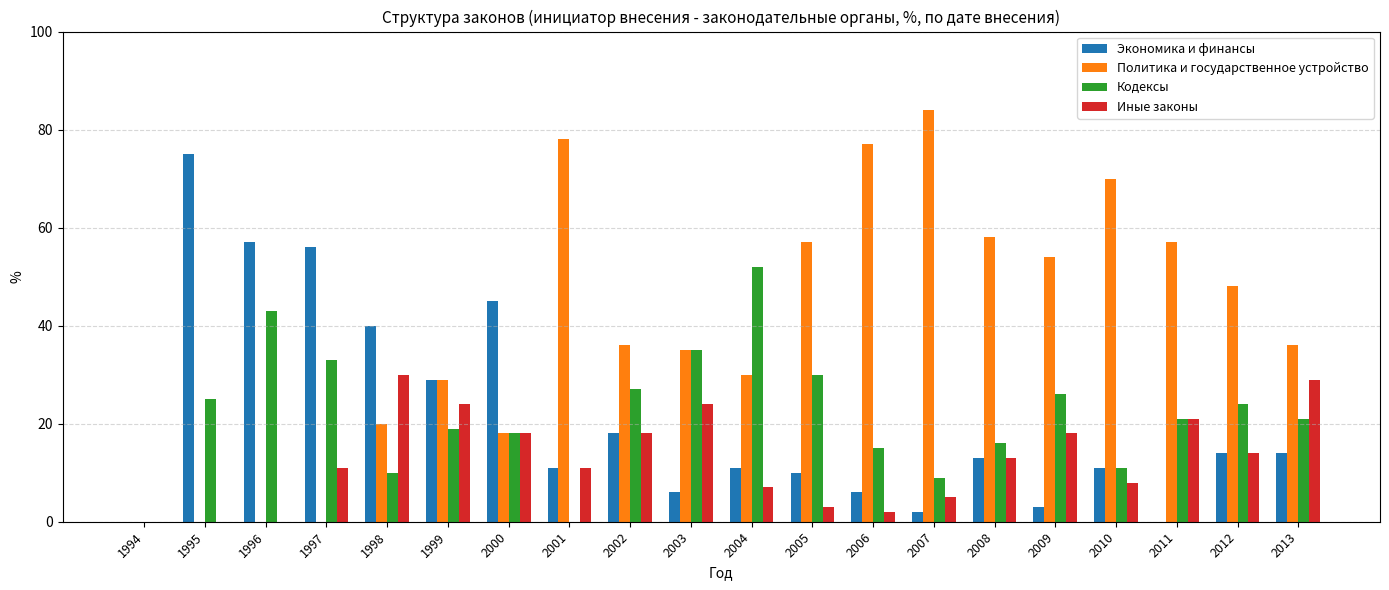

Is the value of Политика и государственное устройство at 1995 greater than the value of Иные законы at 2012?

No